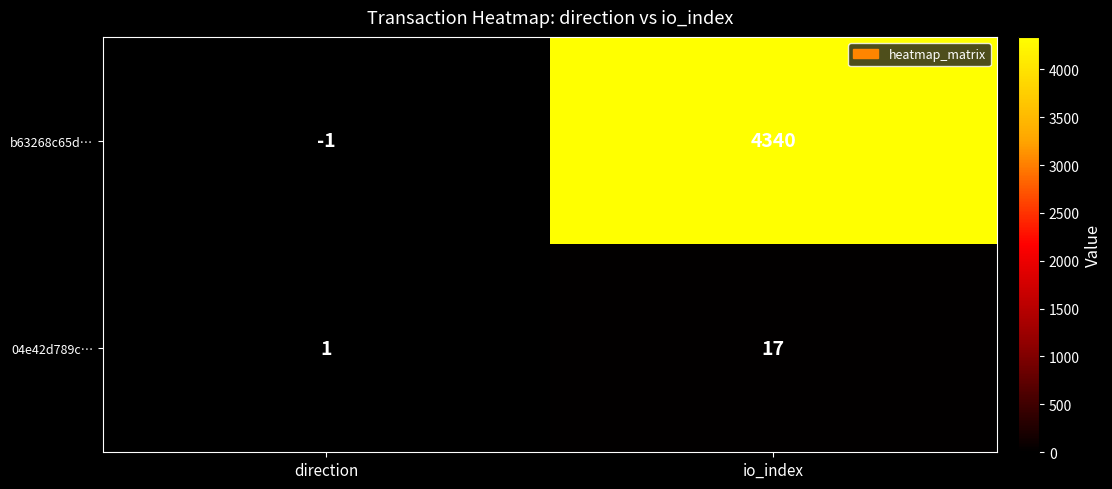

What is the greatest value displayed?

4340